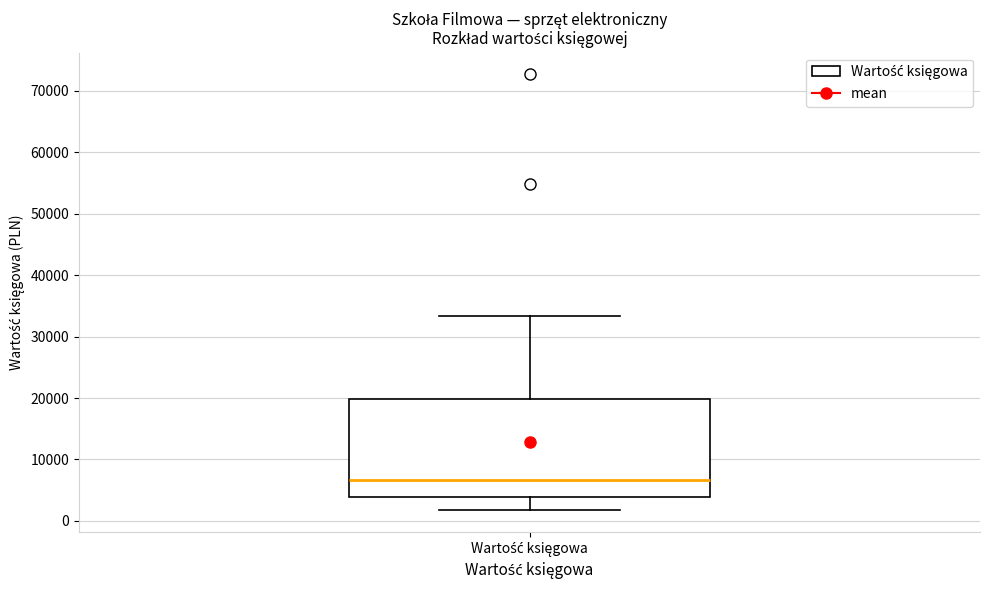

Transcribe this box plot: give where the median line is, the range the box spans, and where the two whiskers end, as read against the y-axis. The values are not printed on the chart, so give them approximately, as read against the axis.

median 7000, box 4000 to 20000, whiskers 2000 to 33000